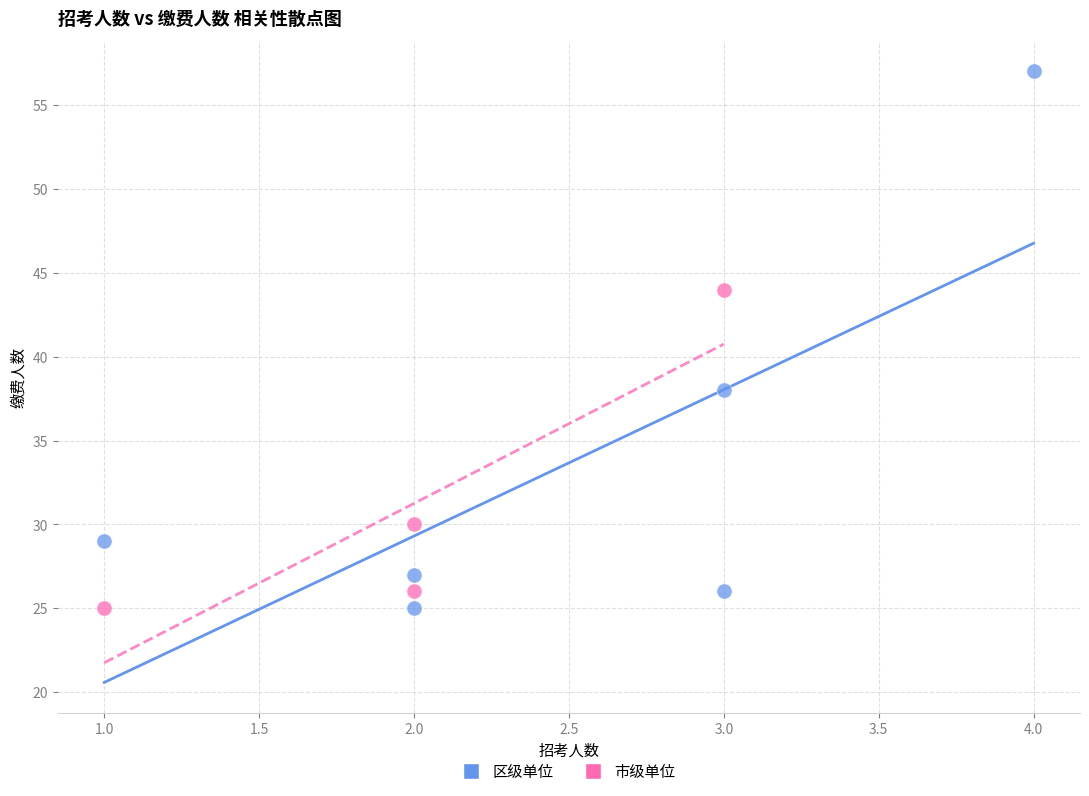

Which series contains the highest Y value?

区级单位